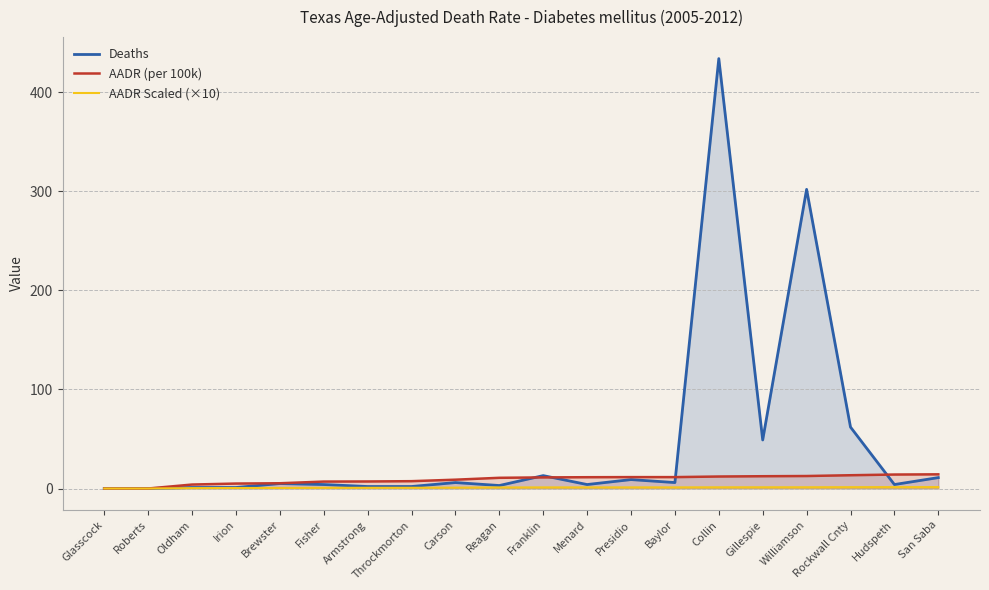

Which label corresponds to the largest value in the chart?

Collin